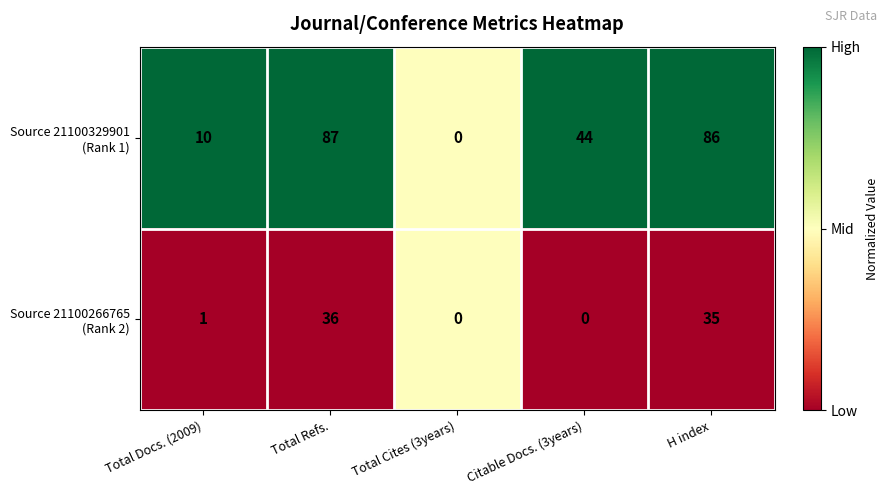

Which category has the highest value across all series?

Total Refs.